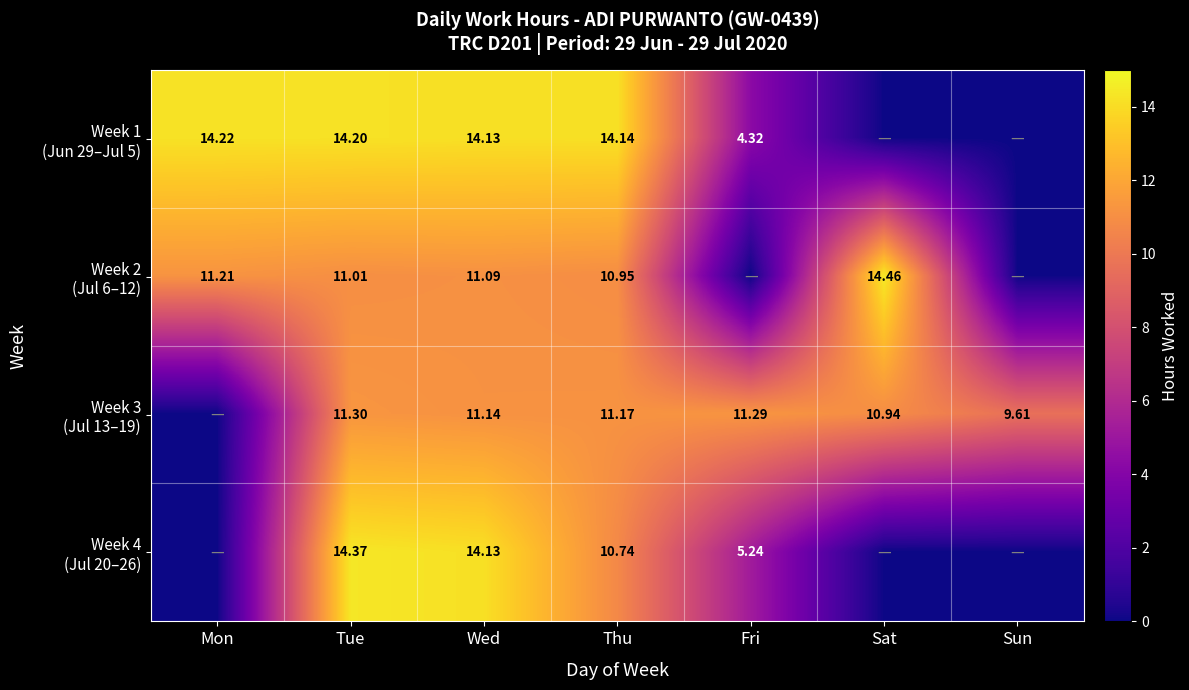

Rank the series by their maximum value, from highest to lowest.

Week 2 (Jul 6–12), Week 4 (Jul 20–26), Week 1 (Jun 29–Jul 5), Week 3 (Jul 13–19)